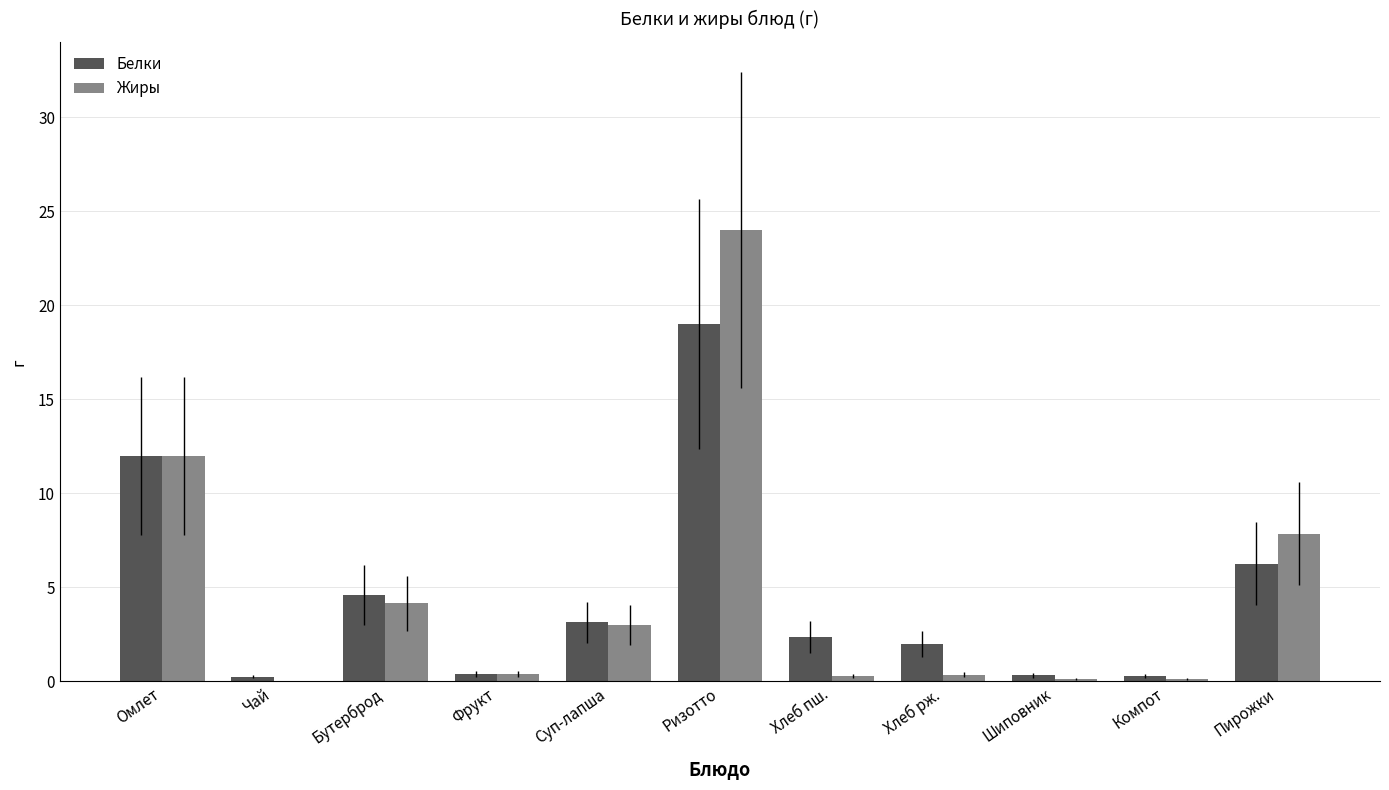

Which label corresponds to the largest value in the chart?

Ризотто